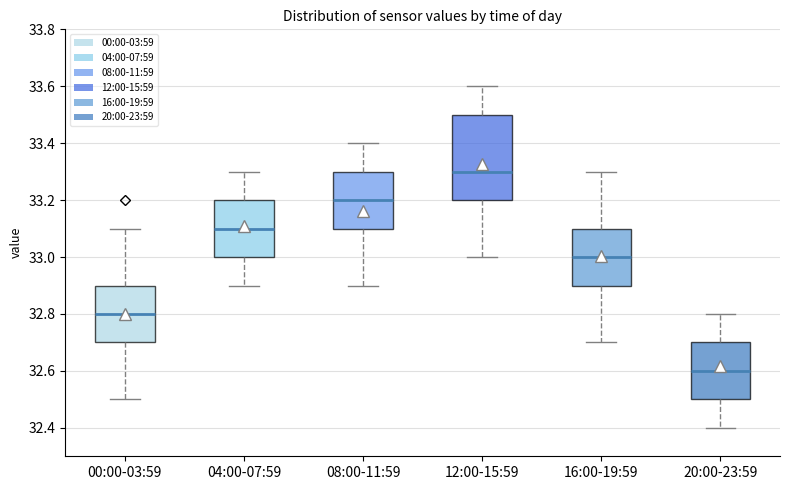

Comparing the boxes themselves (not the whiskers), which one is the tallest?

12:00-15:59